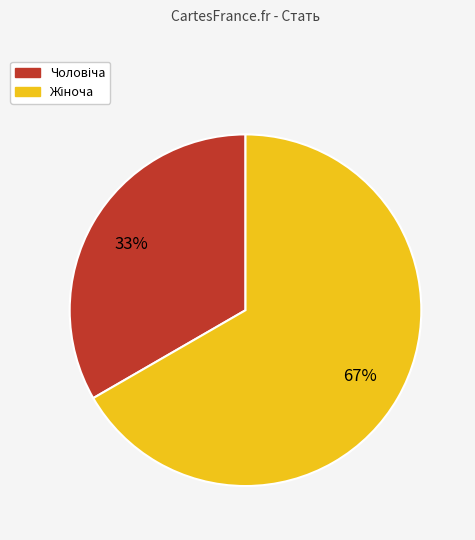

Is there any slice that represents more than half of the pie?

Yes